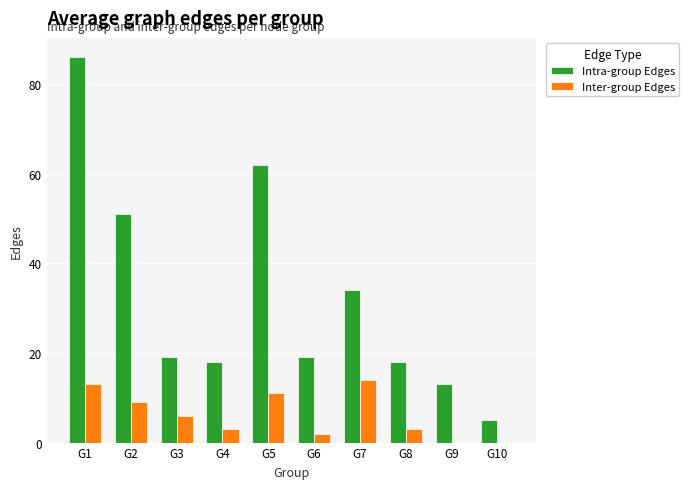

What is the sum of all Inter-group Edges values?

61